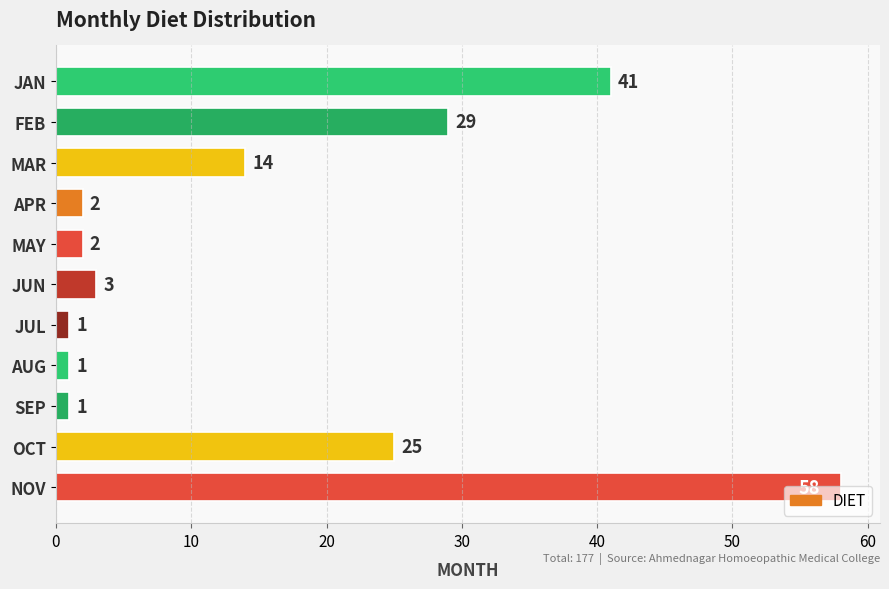

Approximately how many times larger is the value at JAN compared to AUG?

41.0